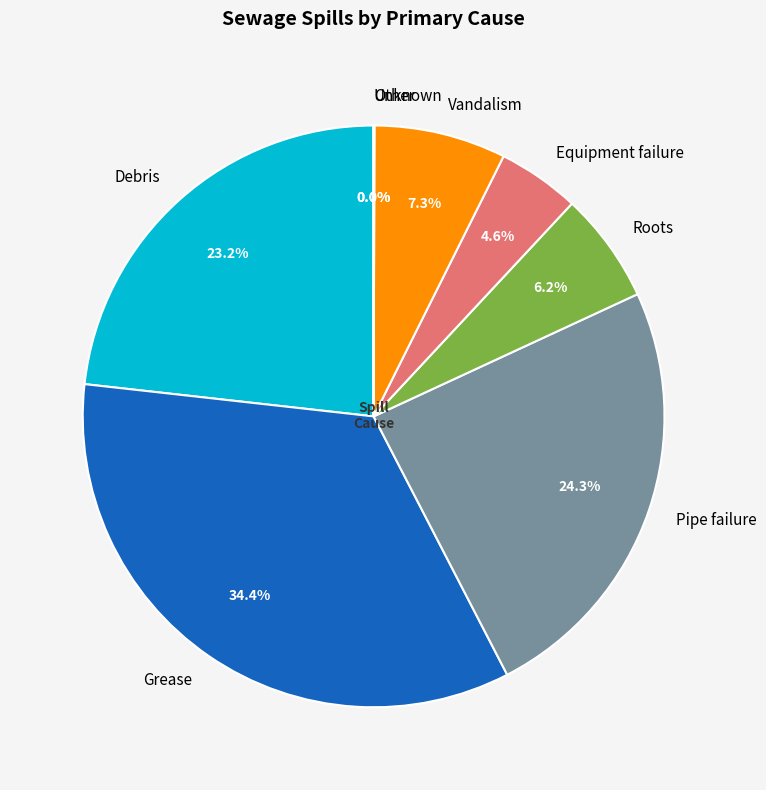

What is the ratio of the value at Vandalism to the value at Debris?

0.3